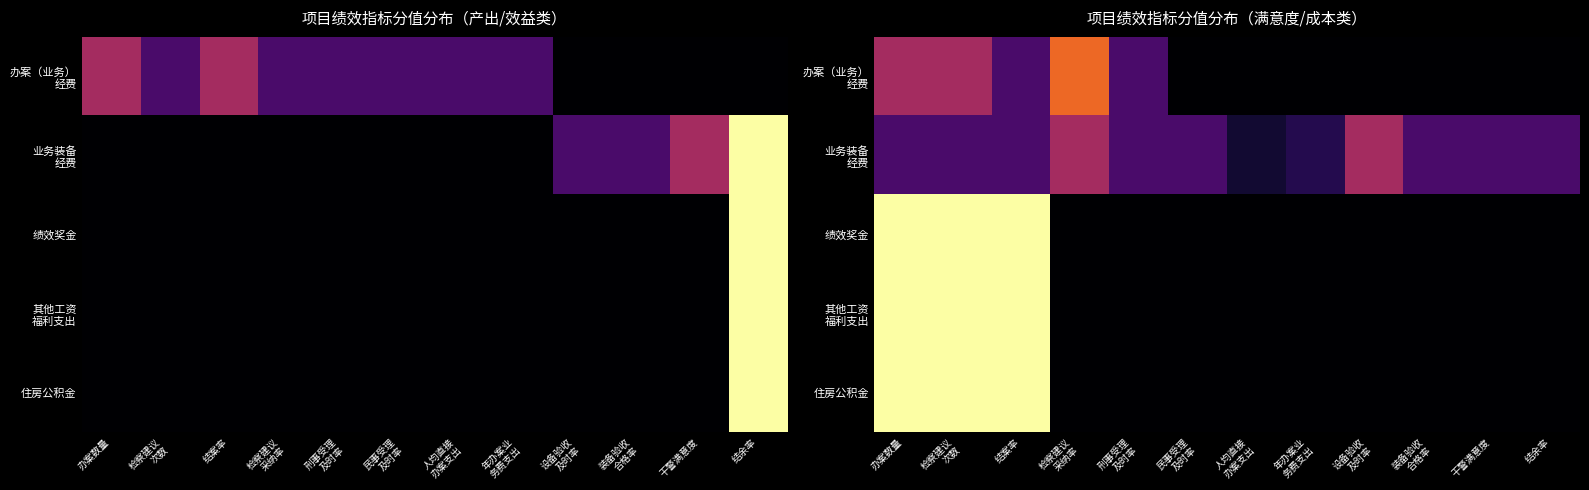

True or false: 其他工资 福利支出 has a value of 31.7 at 结案率.

False